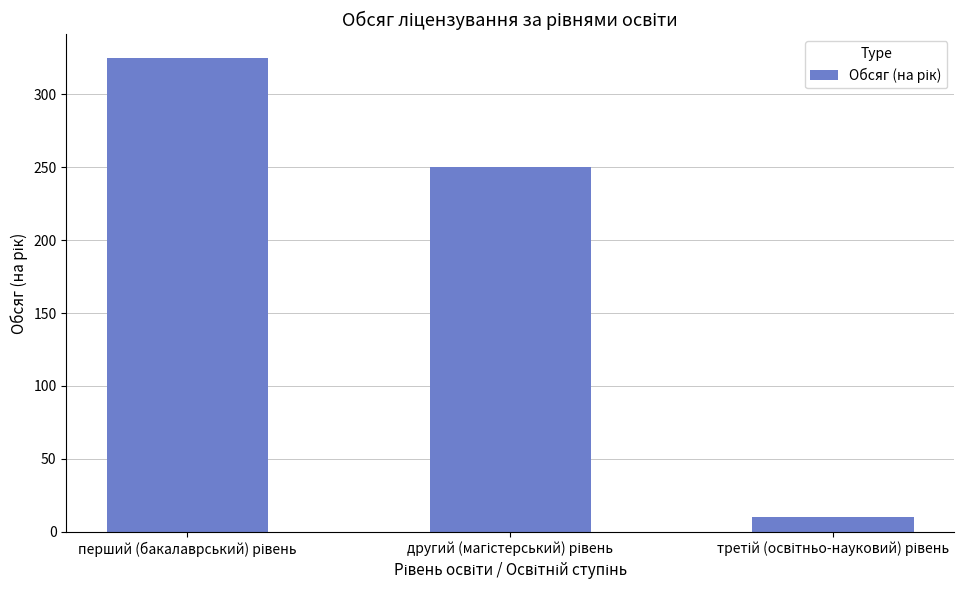

What is the average value?

195